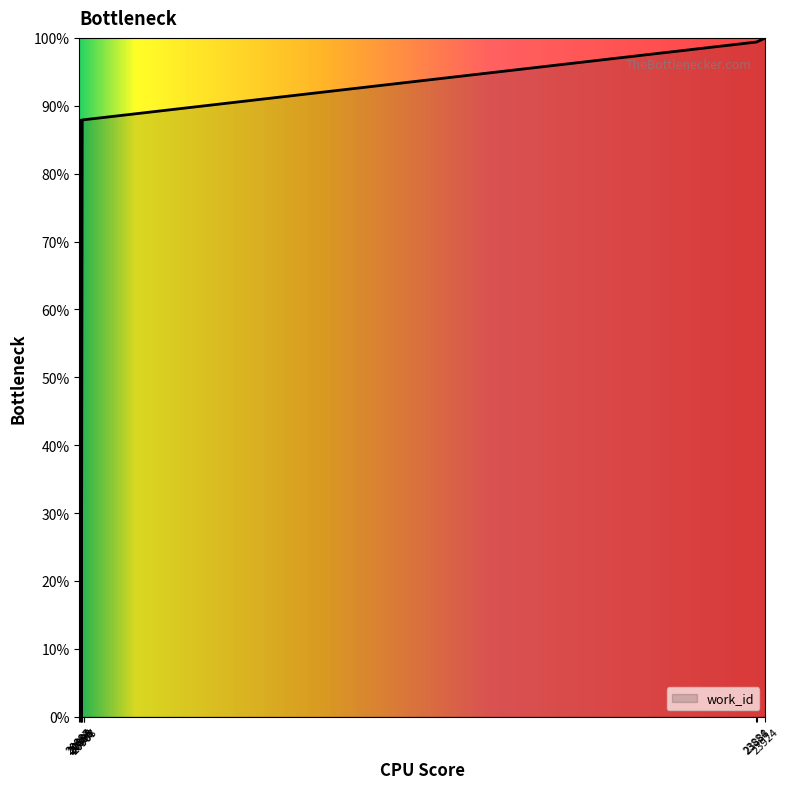

What is the average value?

82.6